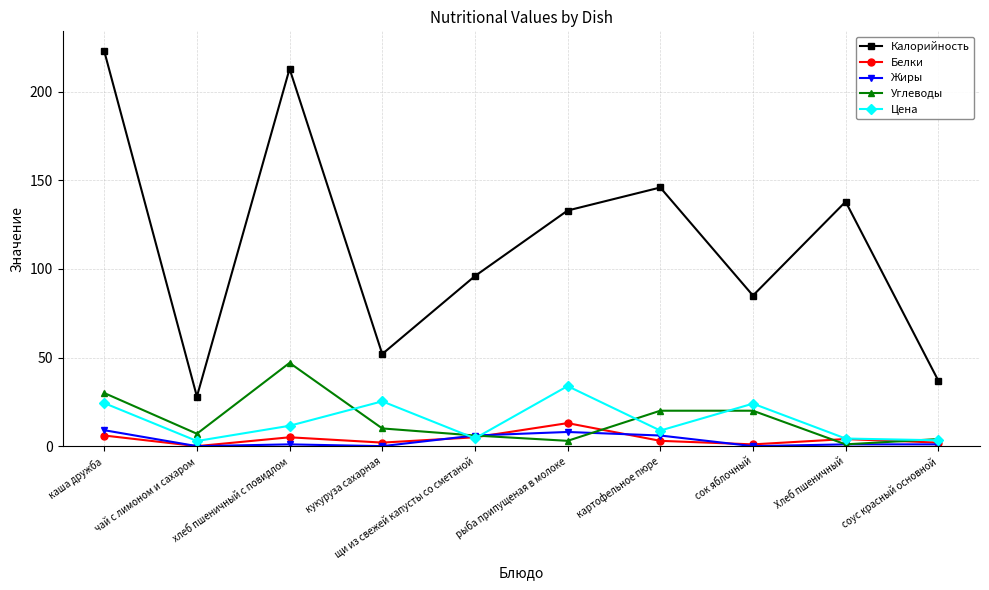

What is the sum of all Жиры values?

32.0